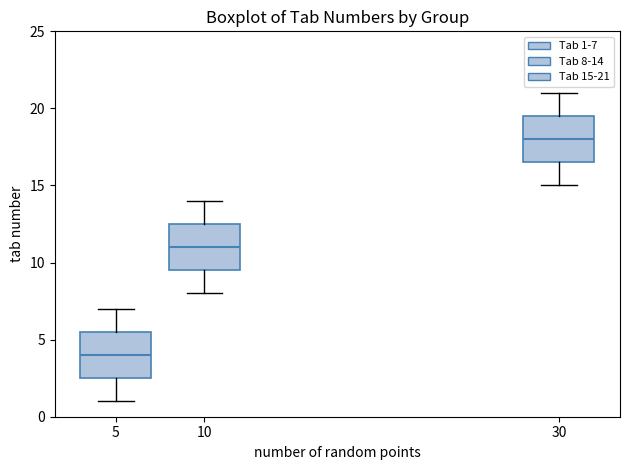

Which box's median line is the highest?

30